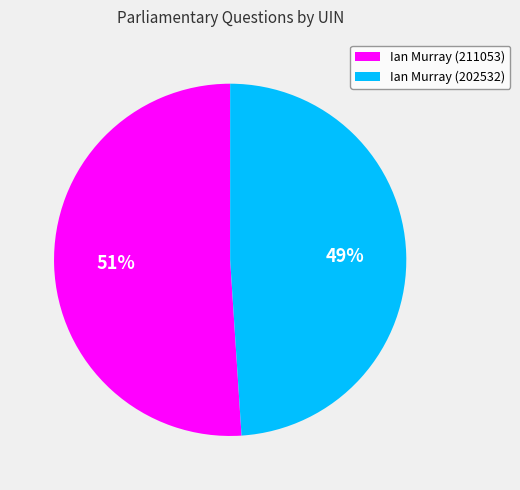

Which slice is the smallest?

Ian Murray (202532)